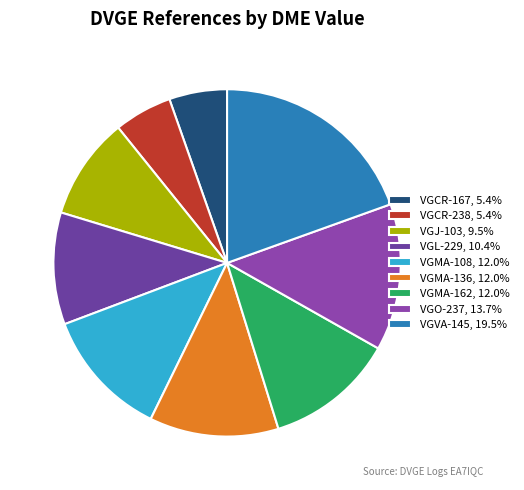

What percentage is NOT represented by VGMA-136?

88.0%